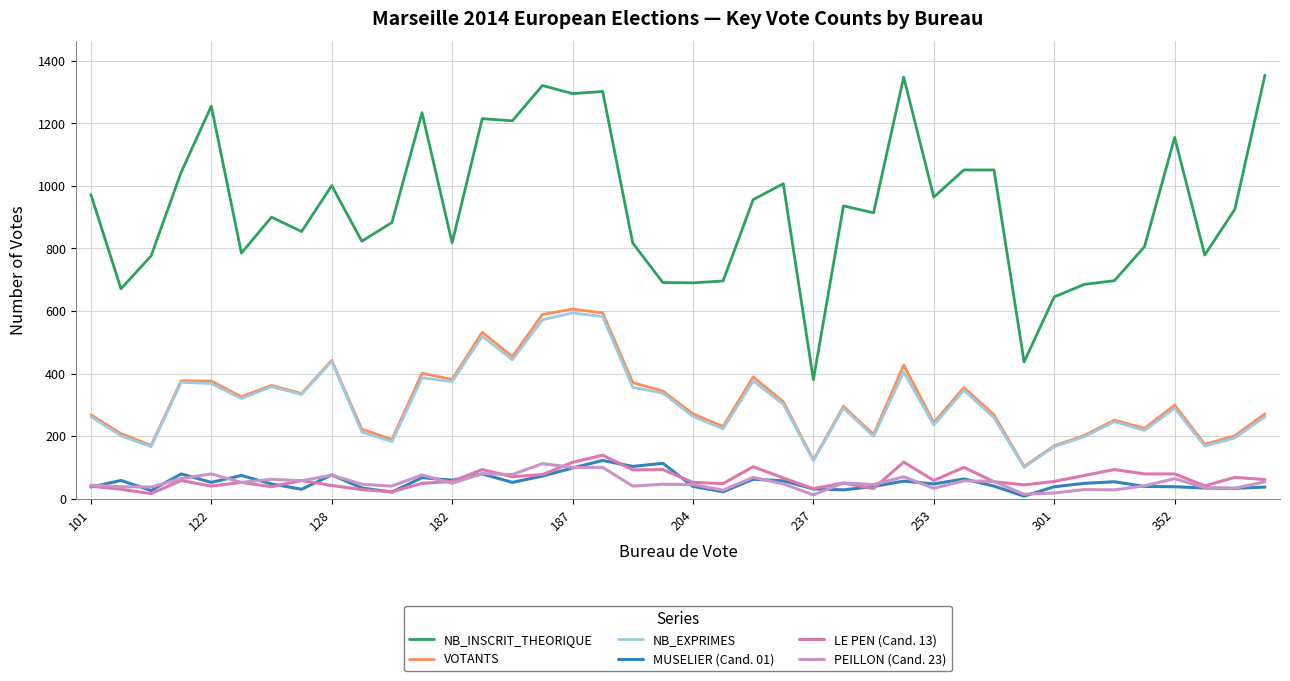

What is the maximum value for NB_EXPRIMES?

594